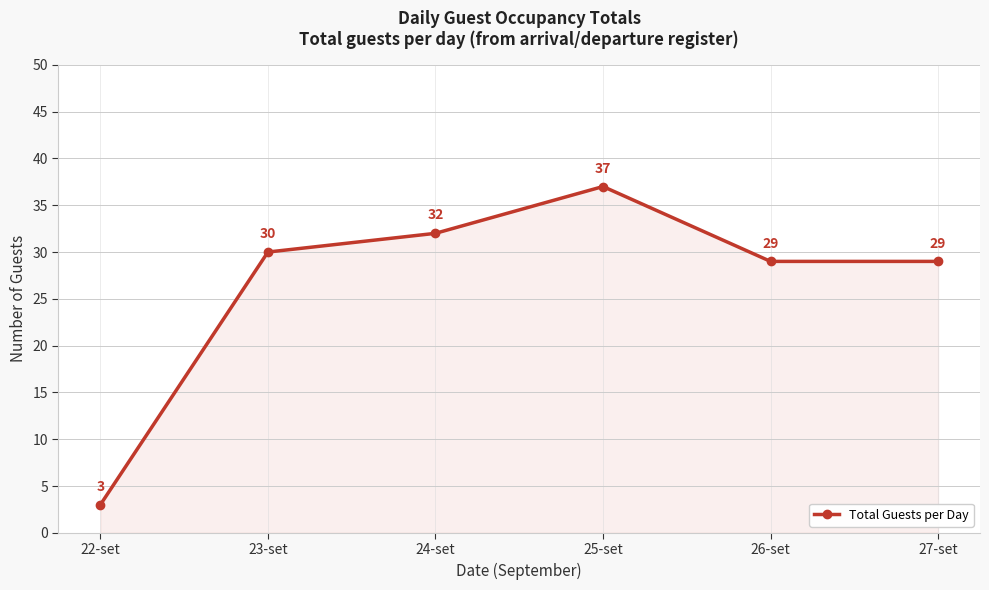

What is the sum of all values?

160